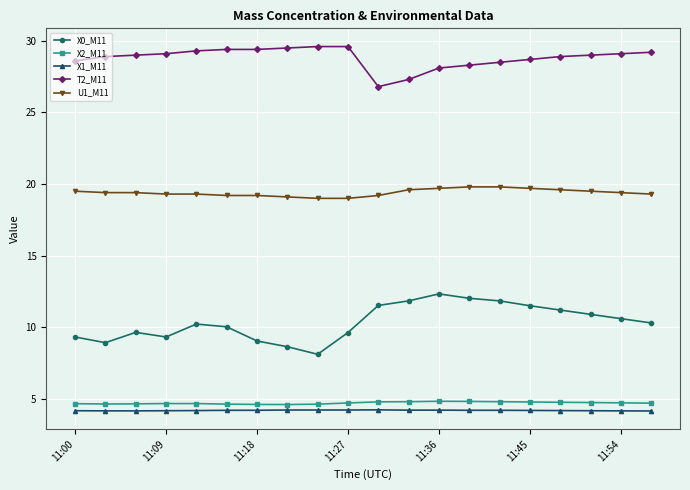

At how many categories does at least one series exceed 15?

20